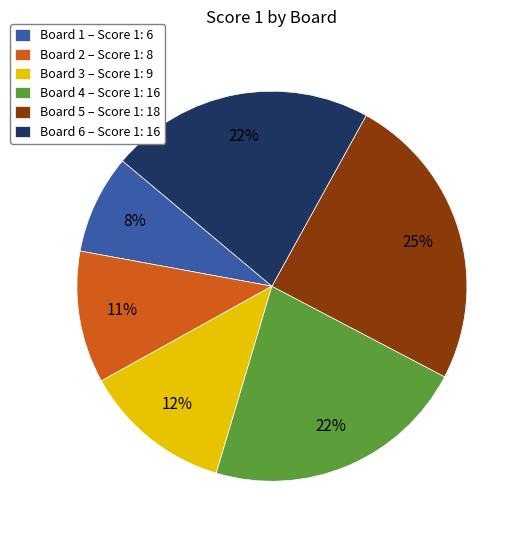

Is there a majority slice in this chart?

No